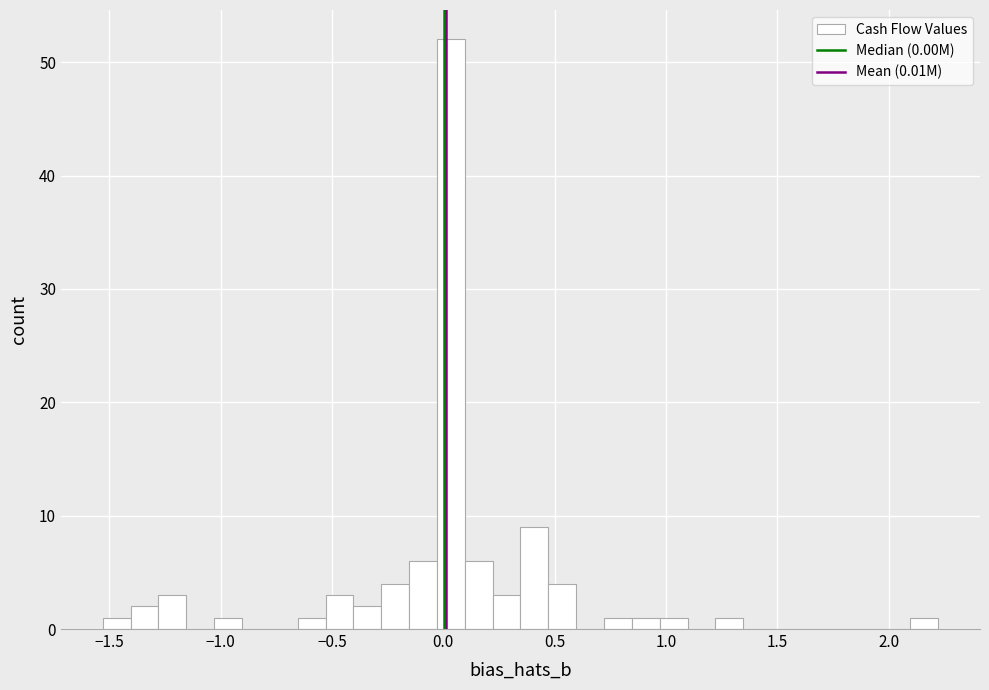

Around what value on the x-axis is the tallest bar? Give the approximate position of its centre, as read against the axis.

0.05